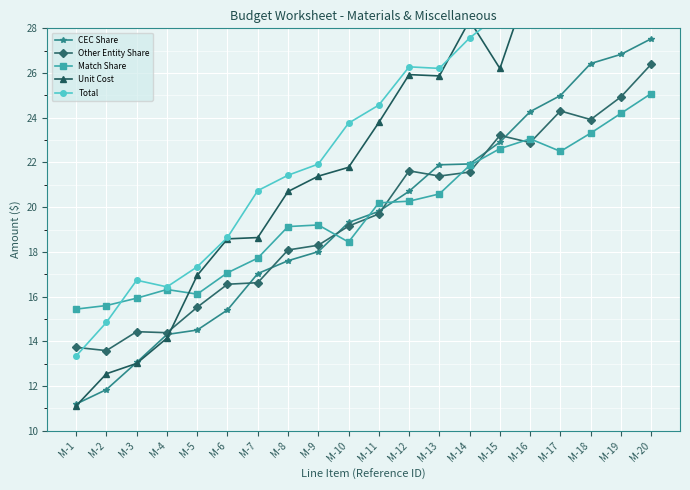

Which series changed the most between M-2 and M-12?

Unit Cost